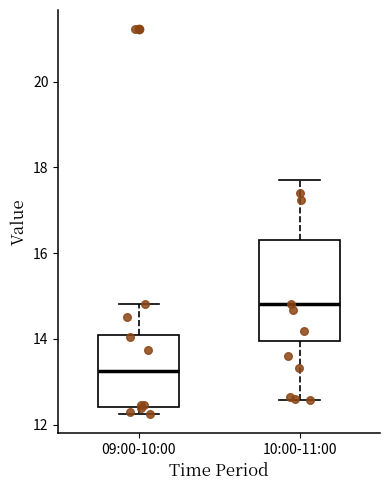

Reading left to right, read every box against the y-axis: the position of its median line, the range the box covers, and the ends of its whiskers. The values are not printed on the chart, so give them approximately, as read against the axis.

09:00-10:00: median 13.2, box 12.4 to 14.0, whiskers 12.2 to 14.8
10:00-11:00: median 14.8, box 14.0 to 16.4, whiskers 12.6 to 17.8